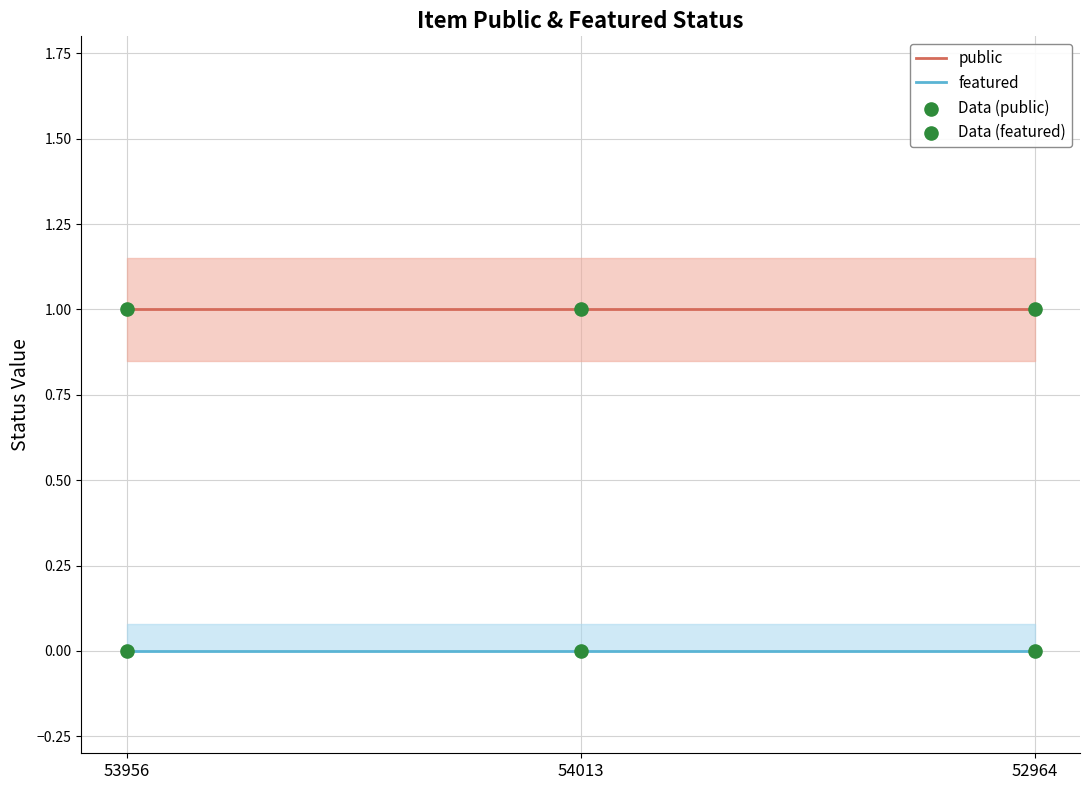

What are all the series names shown in the legend?

public, featured, Data (public), Data (featured)